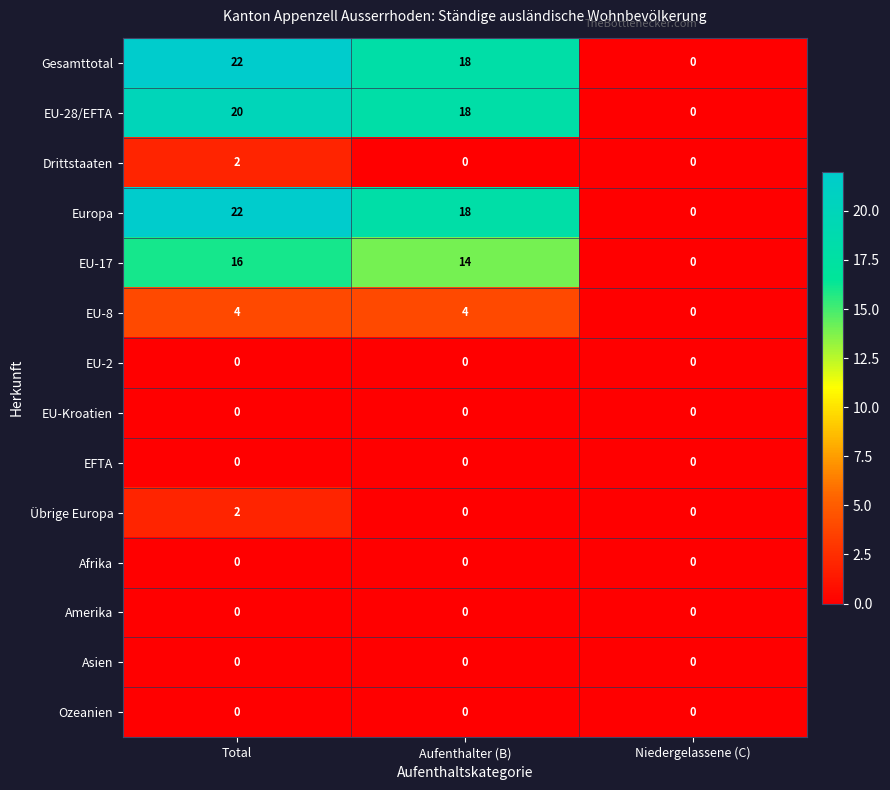

At how many categories does at least one series exceed 2?

2